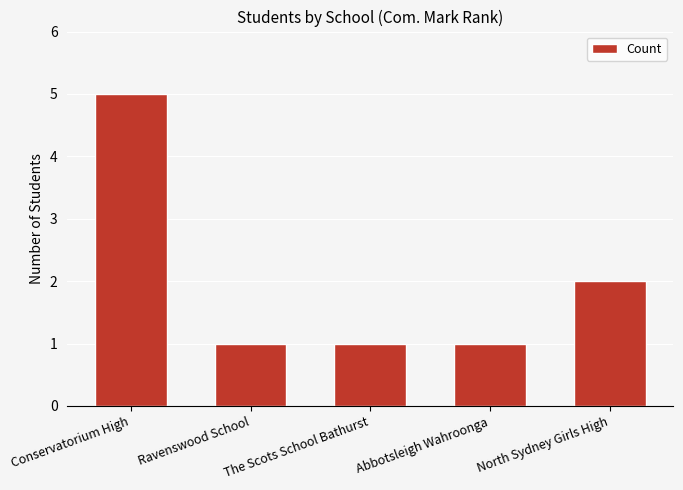

Reading left to right, transcribe all the data shown in this chart.

5	1	1	1	2